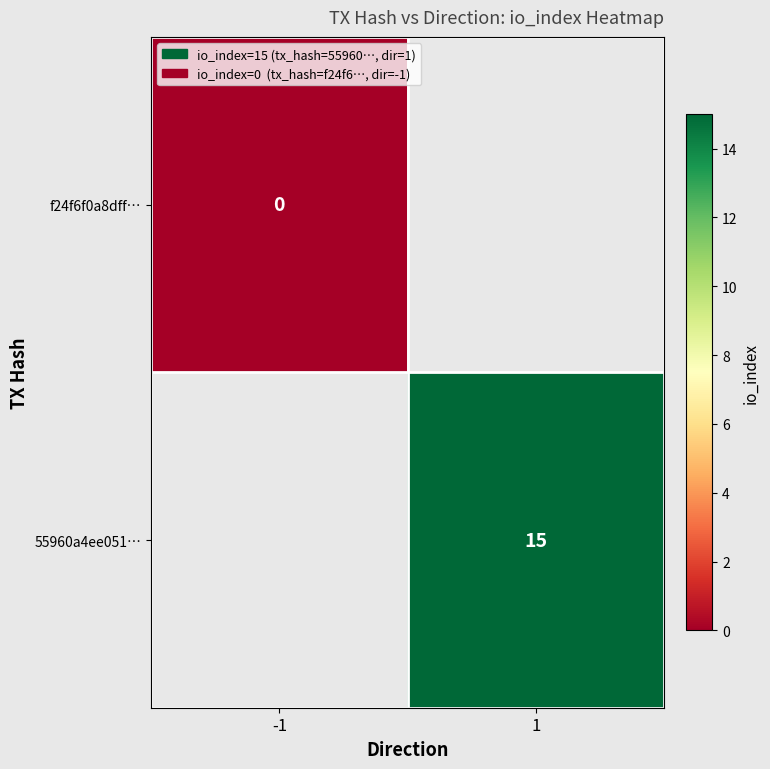

The value of 55960a4ee051… at 1 is 20. True or false?

False